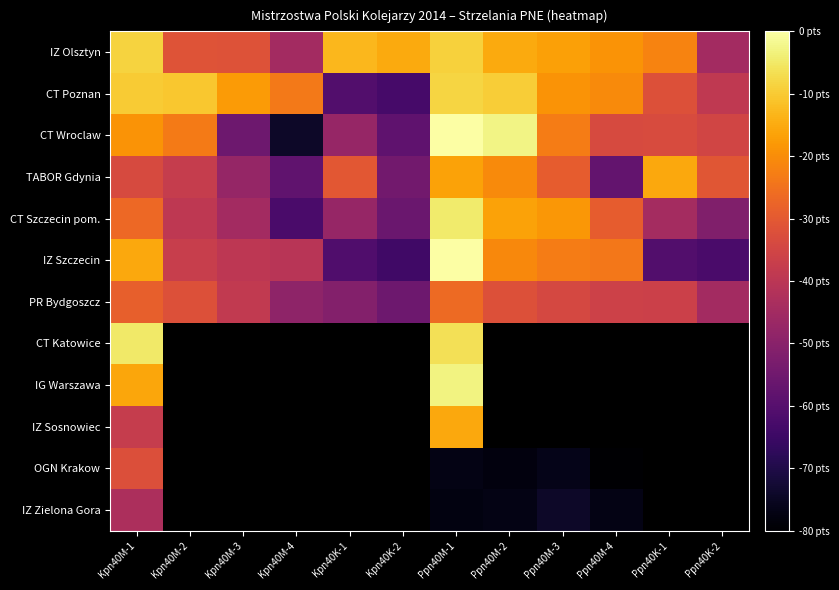

Between Kpn40M-2 and Kpn40M-4, which series saw the biggest shift?

CT Wroclaw